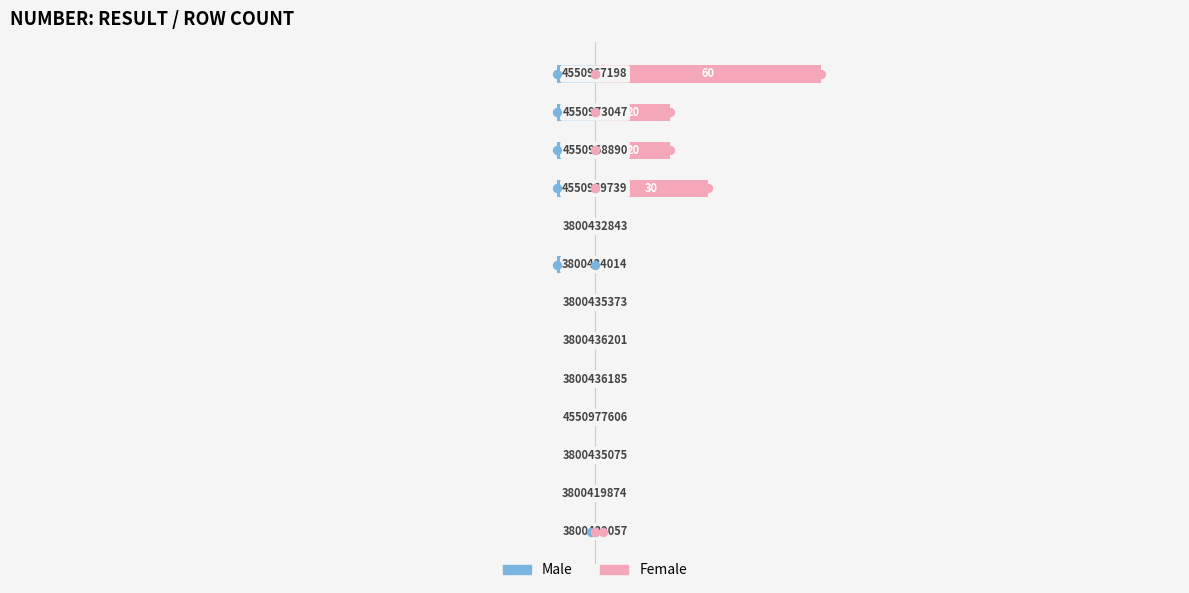

The value of Male at −100 is -4. True or false?

False